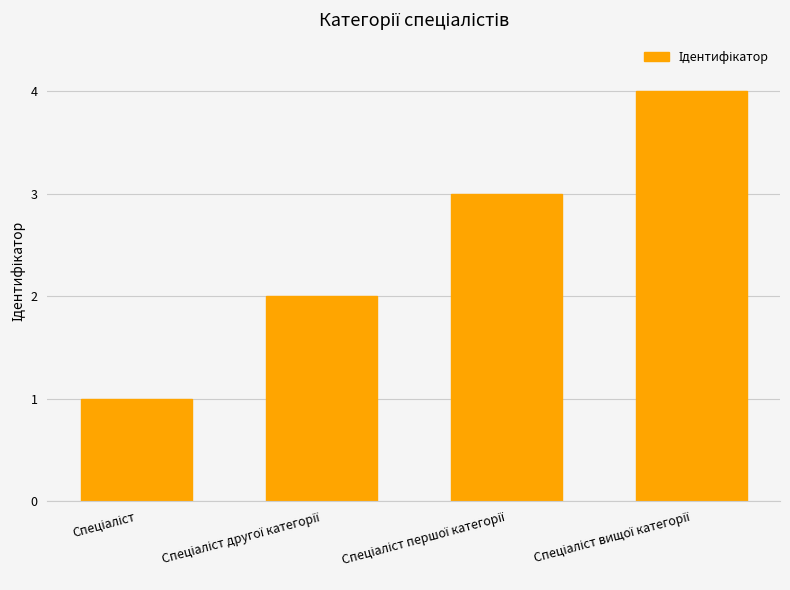

What is the difference between the maximum and minimum values?

3